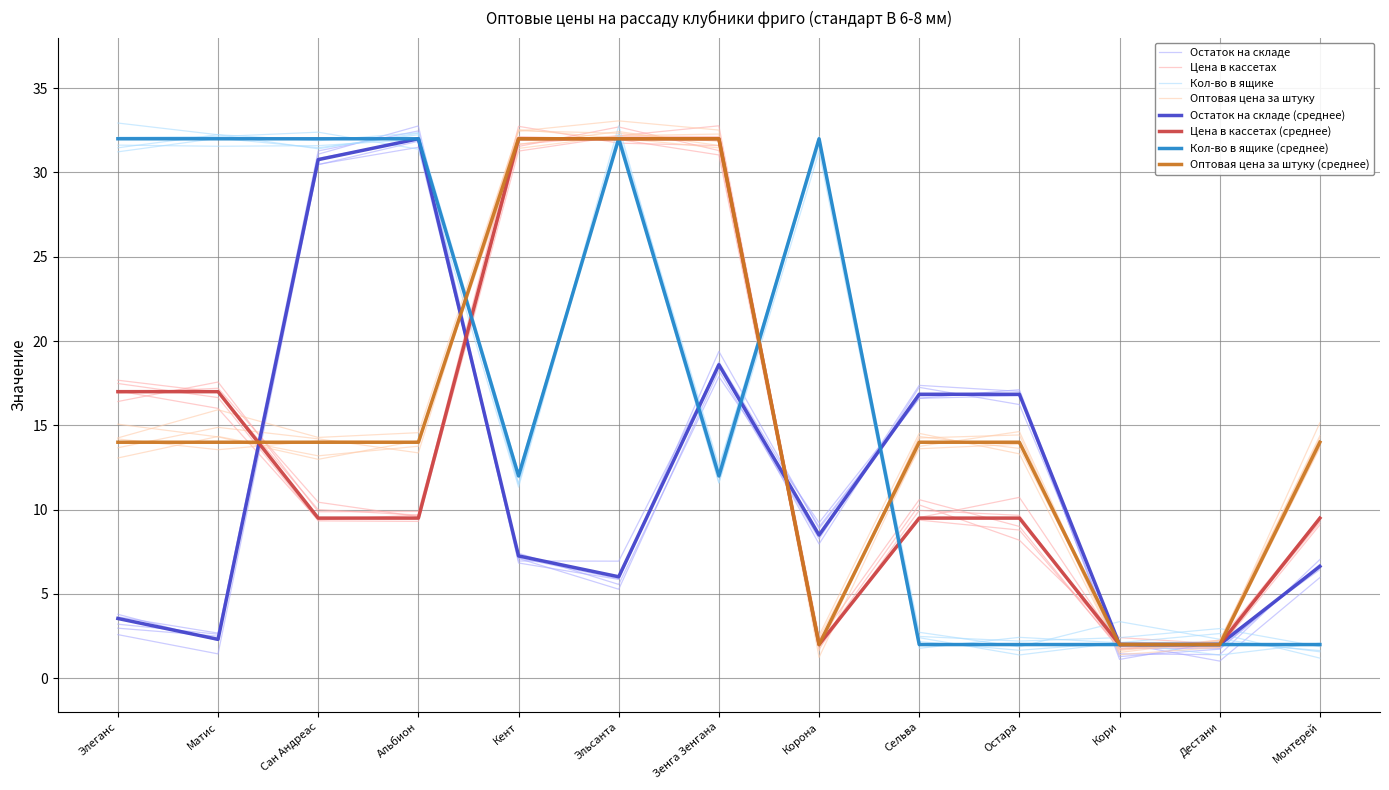

Count the number of categories in the chart.

13